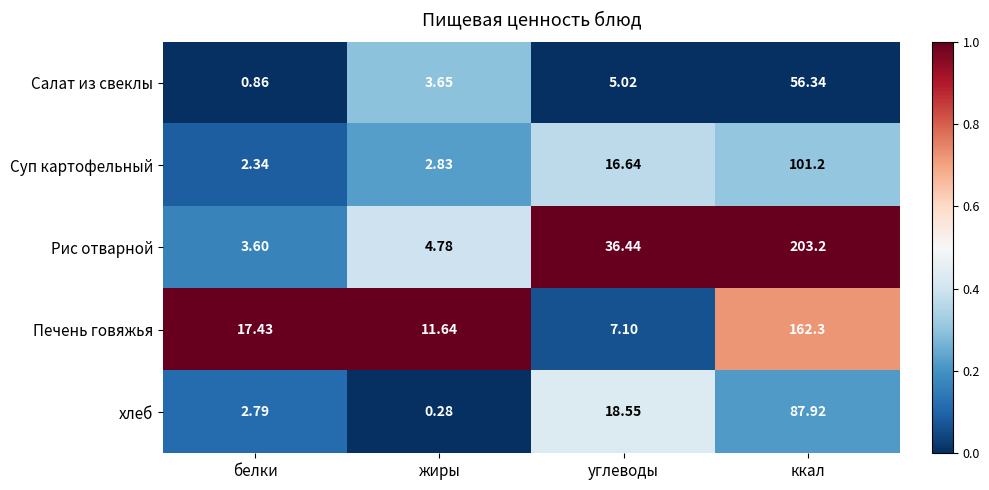

What is the difference between the highest and lowest values at ккал?

146.9